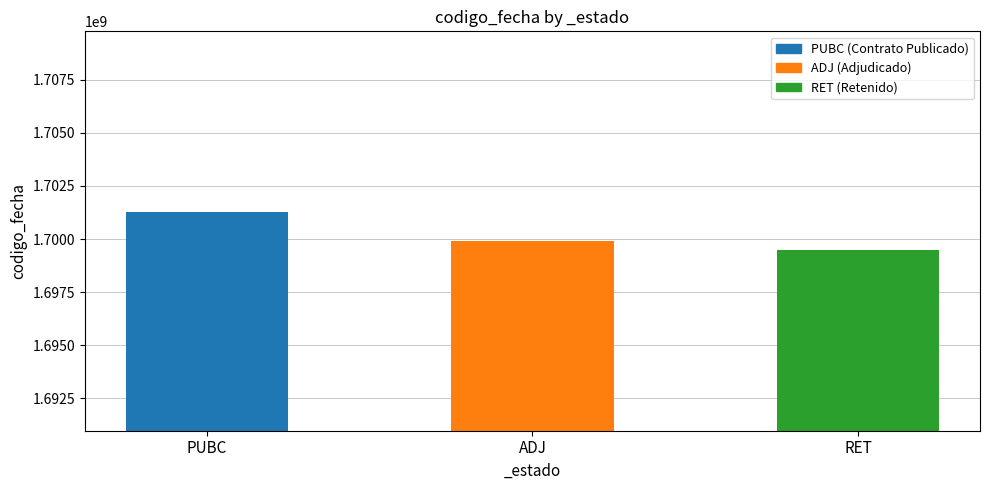

True or false: the data shows 1699462728 at RET.

True